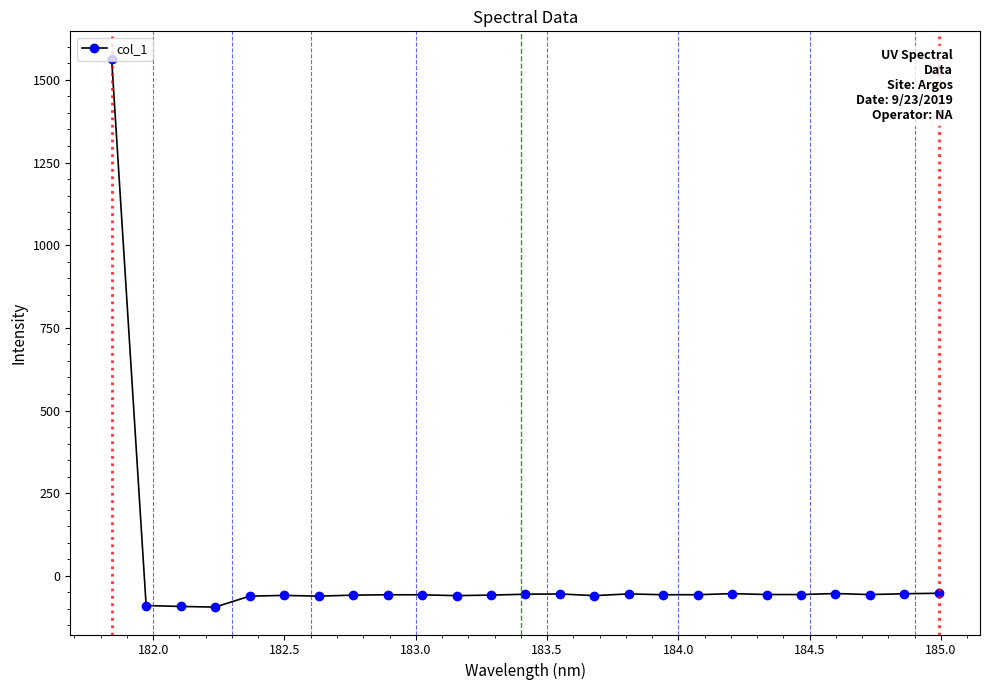

True or false: there are more than 1 points higher than both neighbors.

True